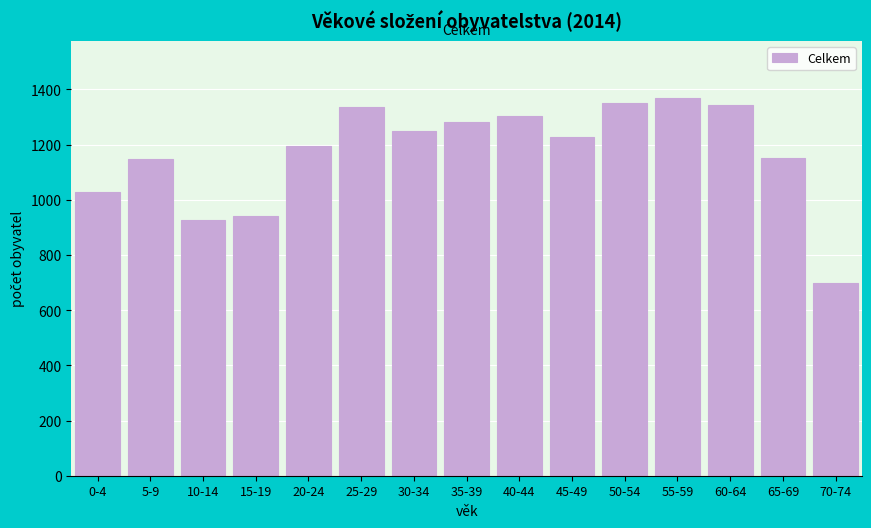

What is the value of the 7th bar from the left?

1248